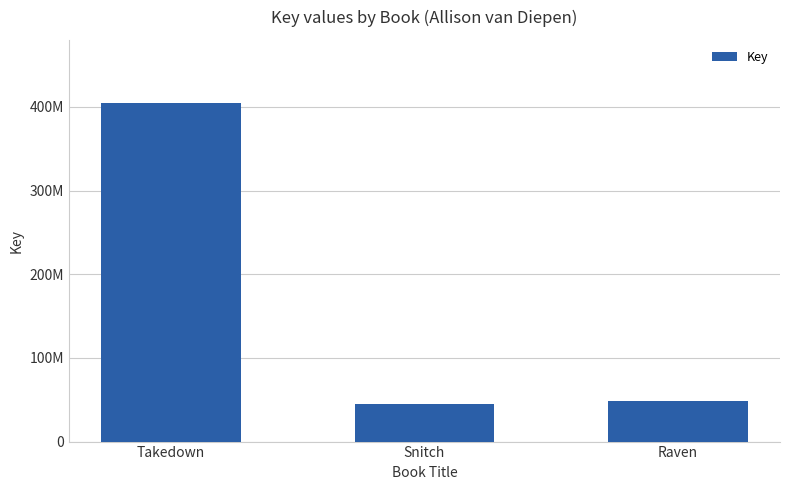

What is the greatest value displayed?

404471373